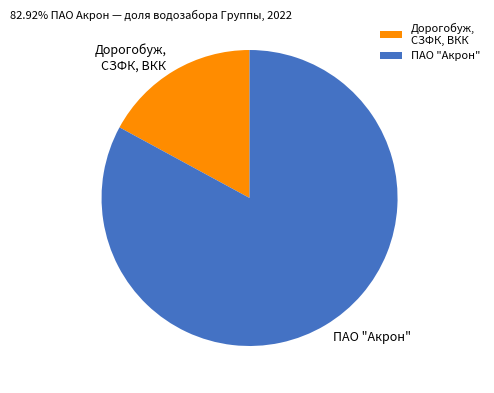

Approximately how many times larger is the value at ПАО "Акрон" compared to Дорогобуж, СЗФК, ВКК?

4.9